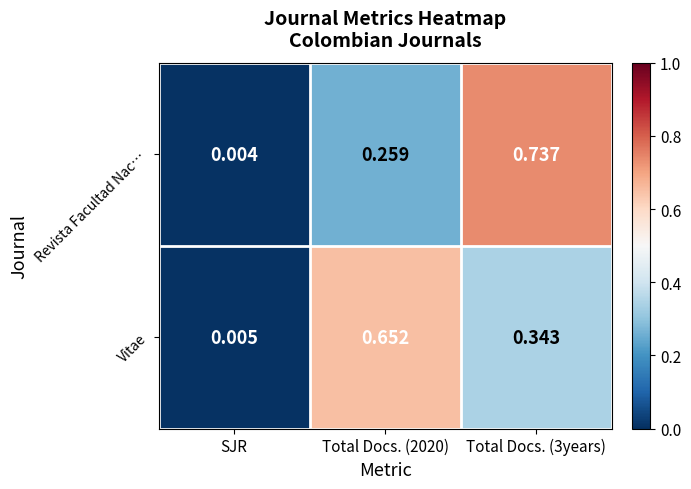

At which category does the chart reach its minimum across all series?

SJR